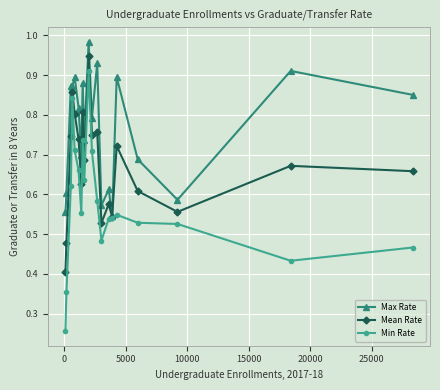

Which series has the largest total across all categories?

Max Rate